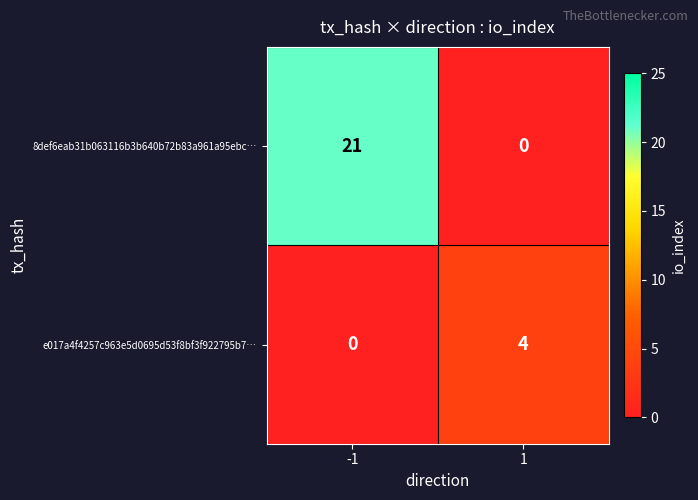

What is the difference between the highest and lowest values at 1?

4